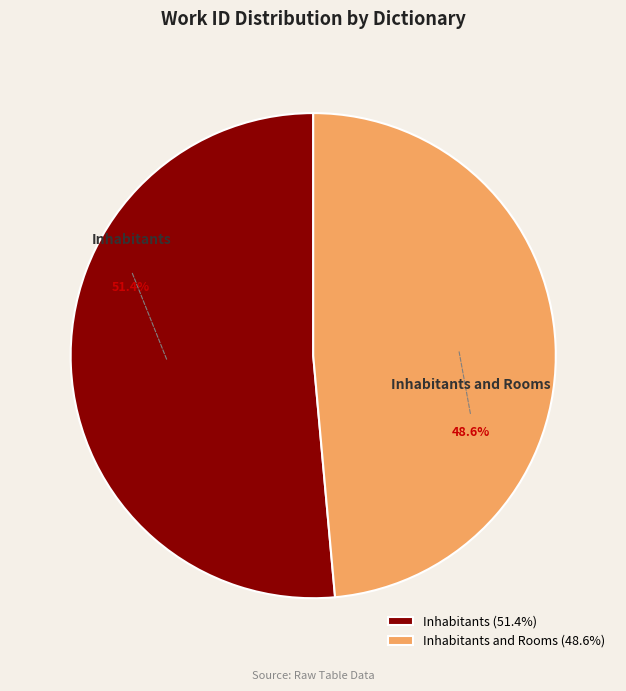

Count the number of slices in the pie.

2